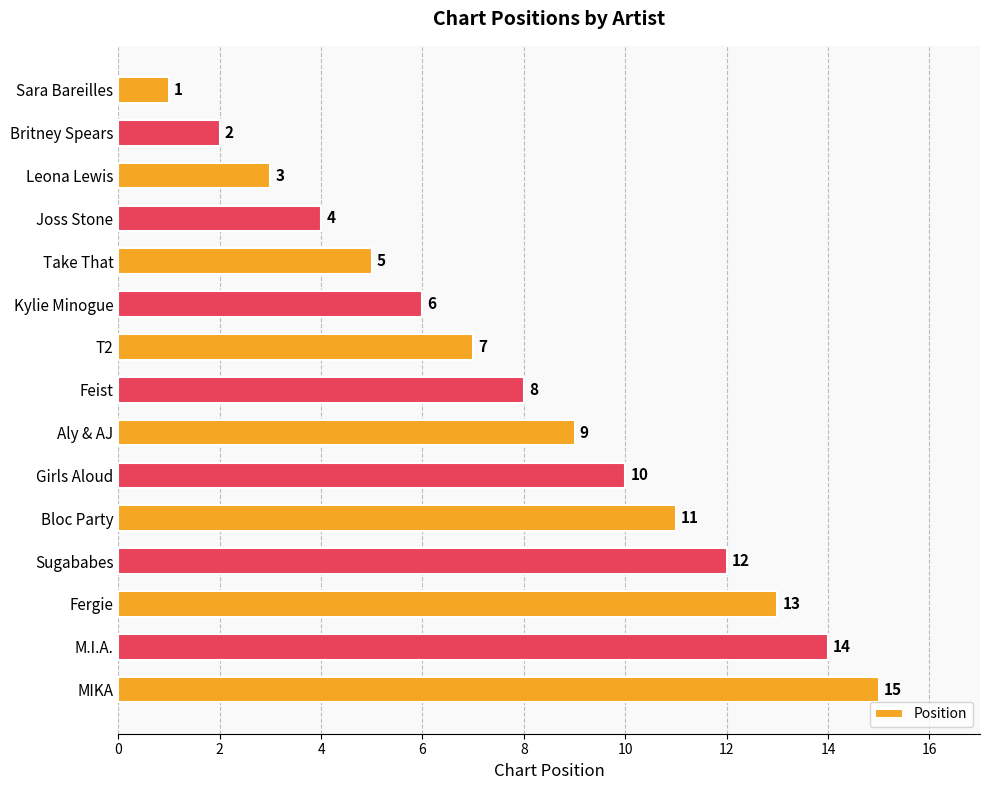

What is the minimum value shown in the chart?

1